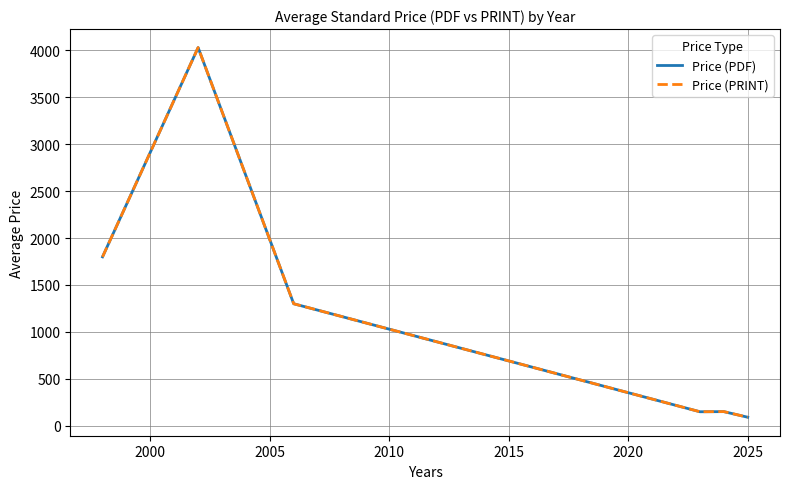

What are all the series names shown in the legend?

Price (PDF), Price (PRINT)